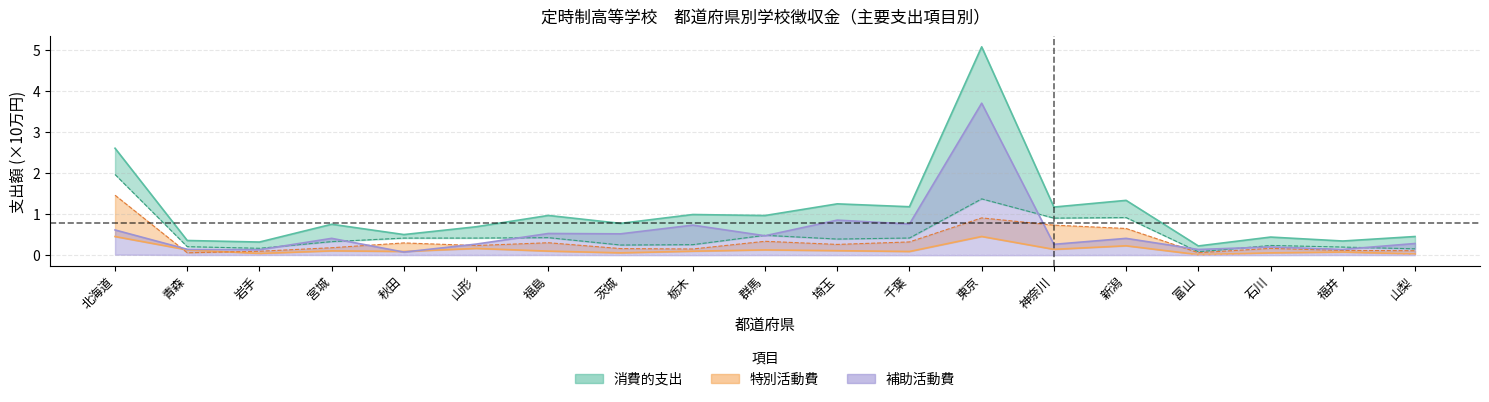

What is the label of the 17th point from the left?

石川